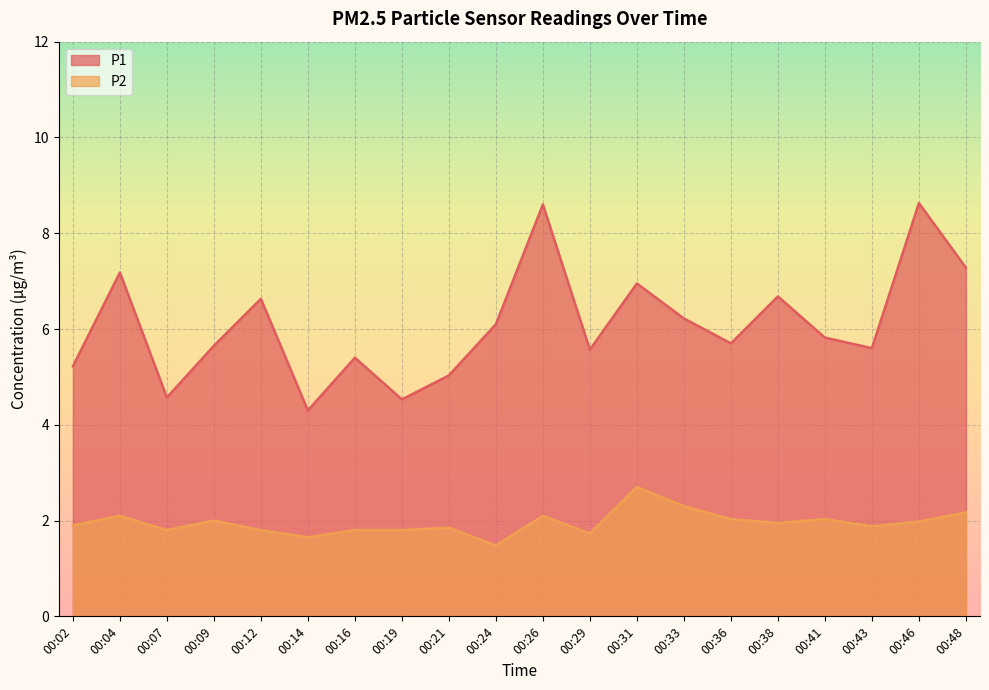

Rank the series by their average value, from highest to lowest.

P1, P2